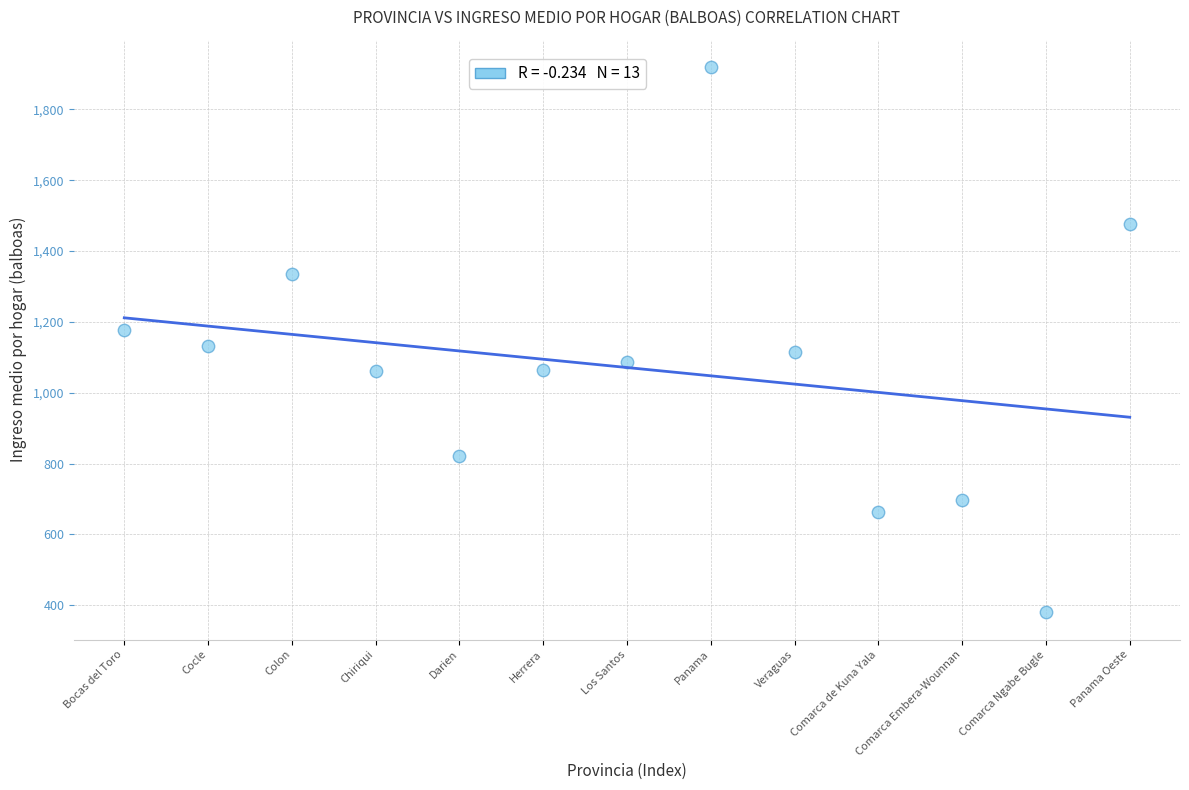

What is the range of X values (max minus min)?

12.0